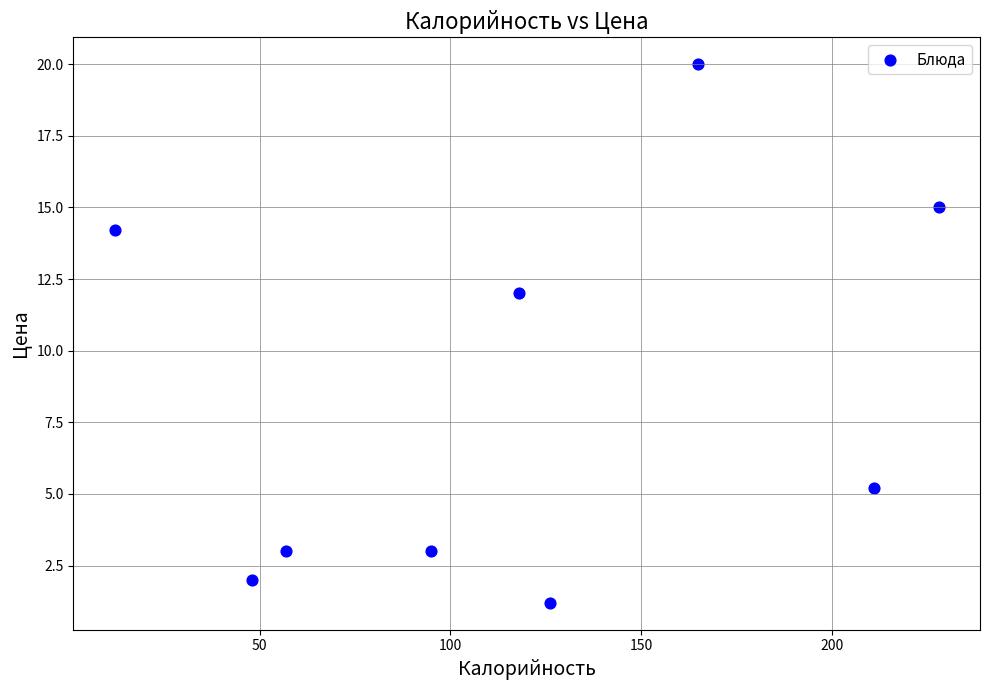

What is the average Y value?

8.4